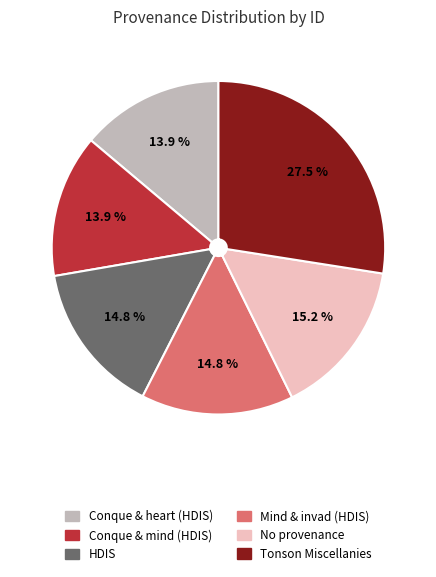

Is the sum of Conque & heart (HDIS) and Tonson Miscellanies greater than half?

No